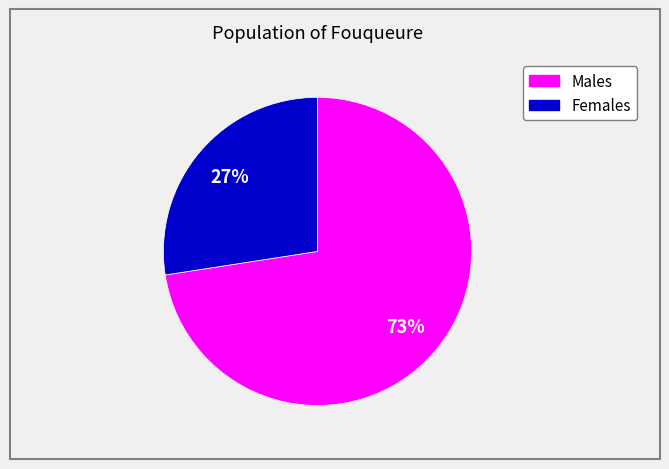

To the nearest percent, what is the average slice percentage?

50%